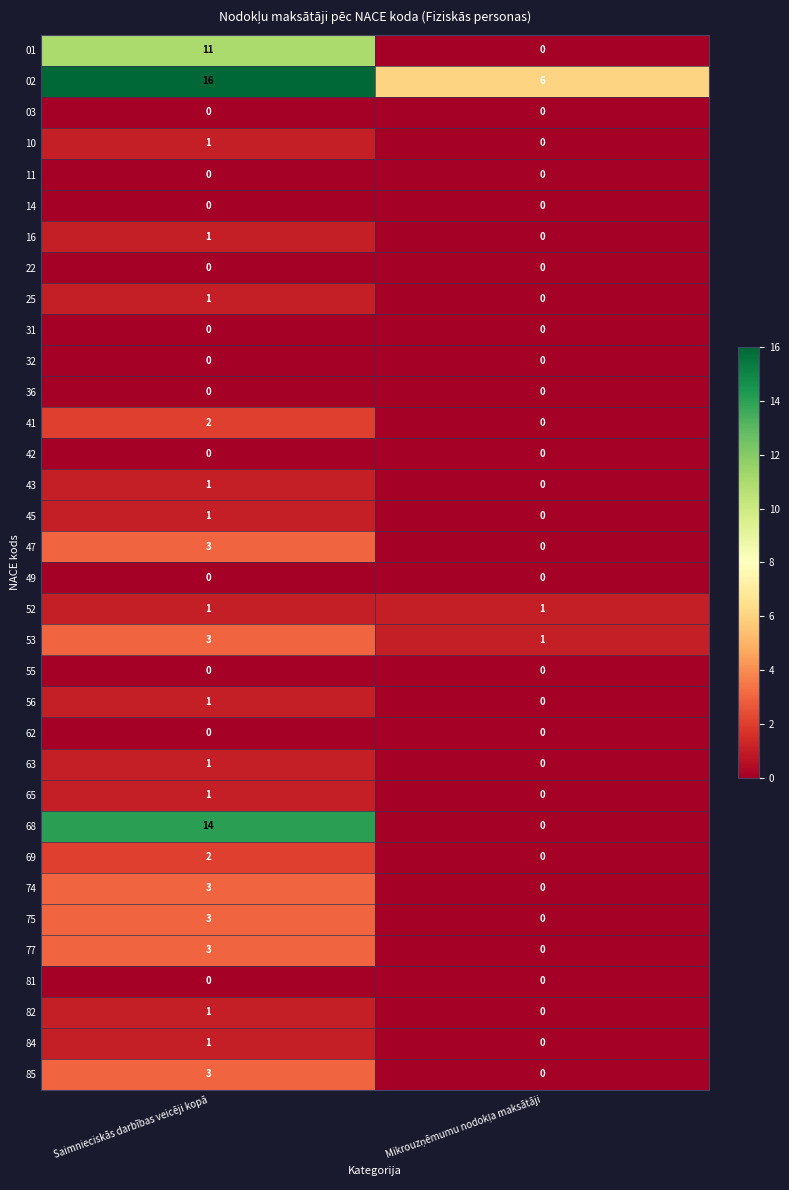

Which series has the largest total across all categories?

02